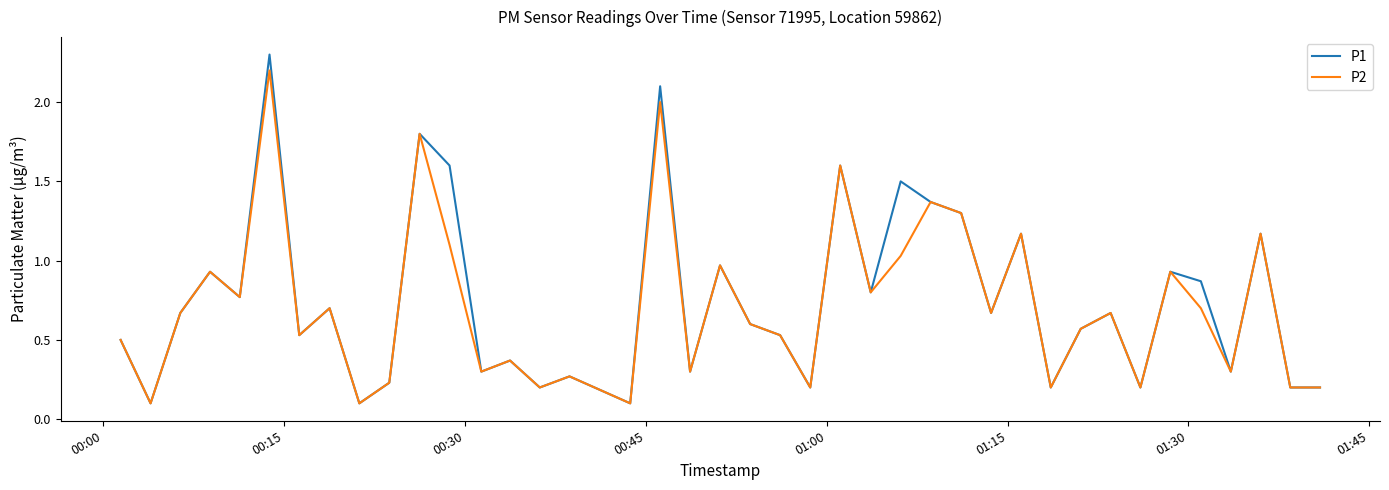

What is the maximum value shown in the chart?

2.3